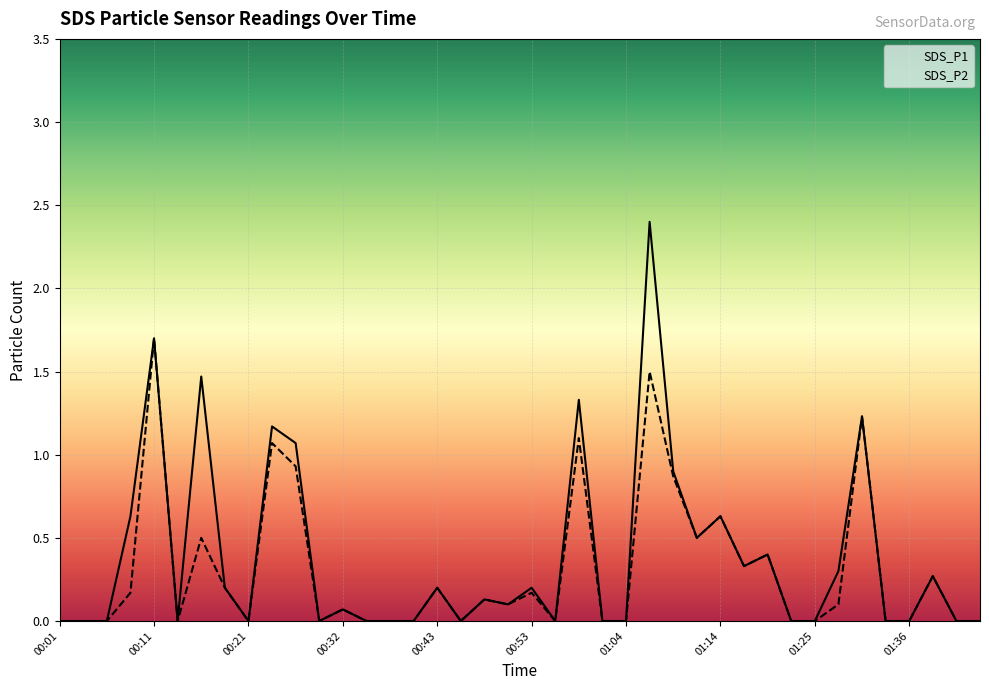

Does the chart display data point markers on the line(s)?

No